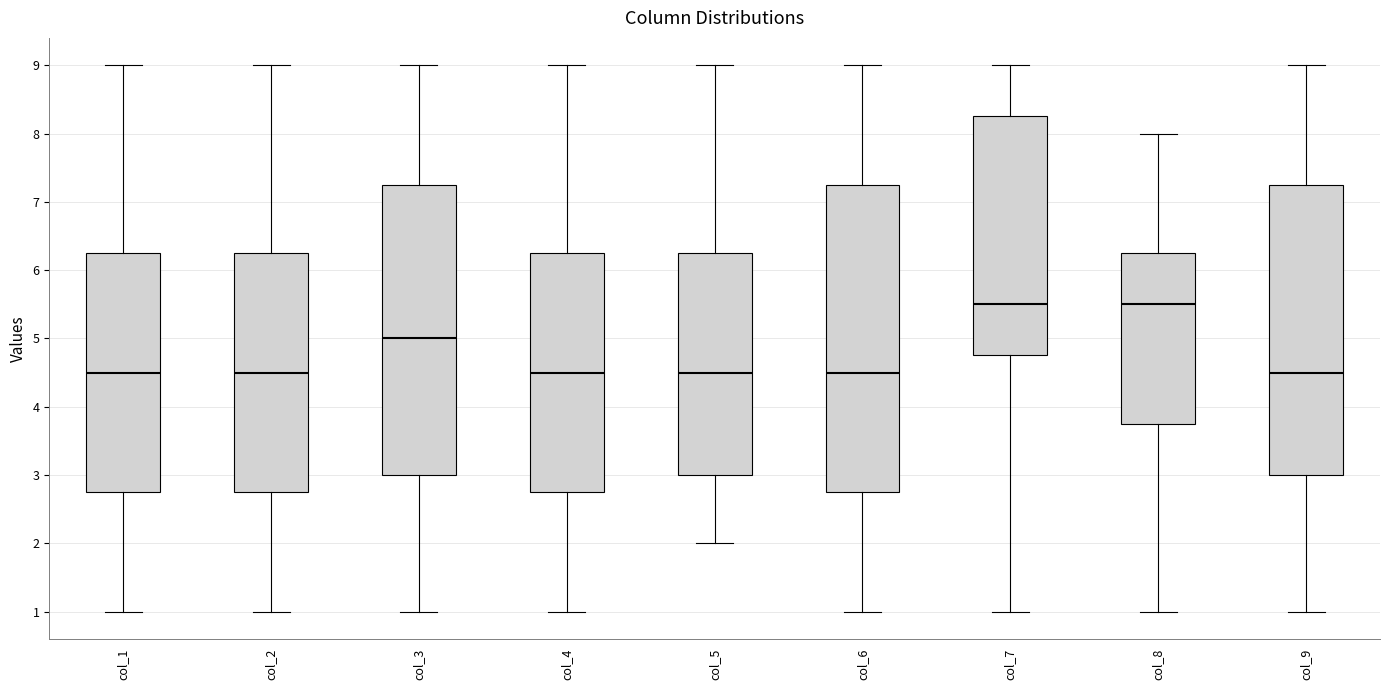

Comparing the boxes themselves (not the whiskers), which one is the tallest?

col_6